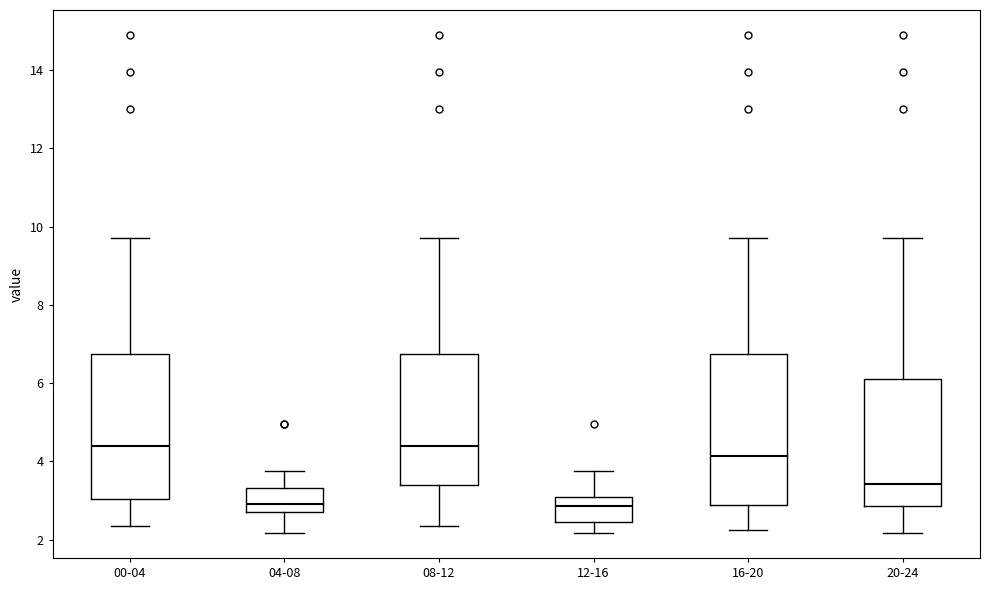

Reading left to right, read every box against the y-axis: the position of its median line, the range the box covers, and the ends of its whiskers. The values are not printed on the chart, so give them approximately, as read against the axis.

00-04: median 4.4, box 3.0 to 6.8, whiskers 2.4 to 9.8
04-08: median 3.0, box 2.8 to 3.4, whiskers 2.2 to 3.8
08-12: median 4.4, box 3.4 to 6.8, whiskers 2.4 to 9.8
12-16: median 2.8, box 2.4 to 3.0, whiskers 2.2 to 3.8
16-20: median 4.2, box 2.8 to 6.8, whiskers 2.2 to 9.8
20-24: median 3.4, box 2.8 to 6.0, whiskers 2.2 to 9.8